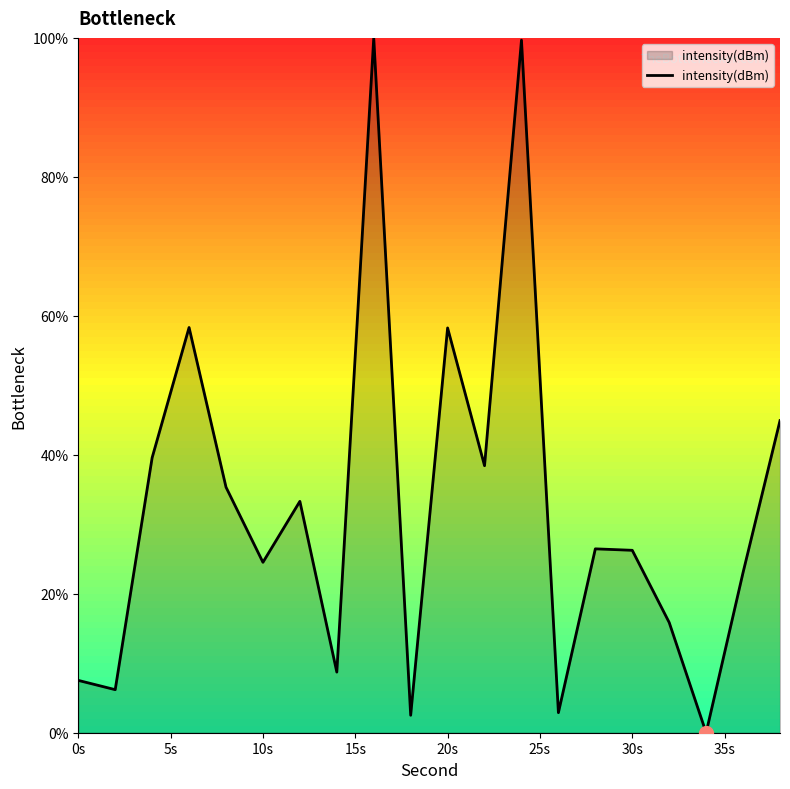

What is the difference between the maximum and minimum values?

100.0